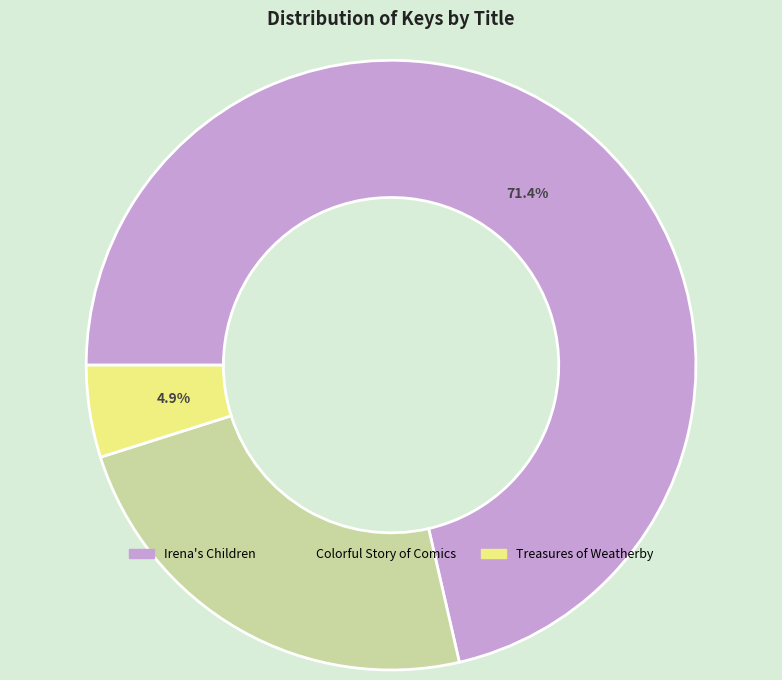

Combined, what portion of the pie is Irena's Children and Treasures of Weatherby?

76.3%